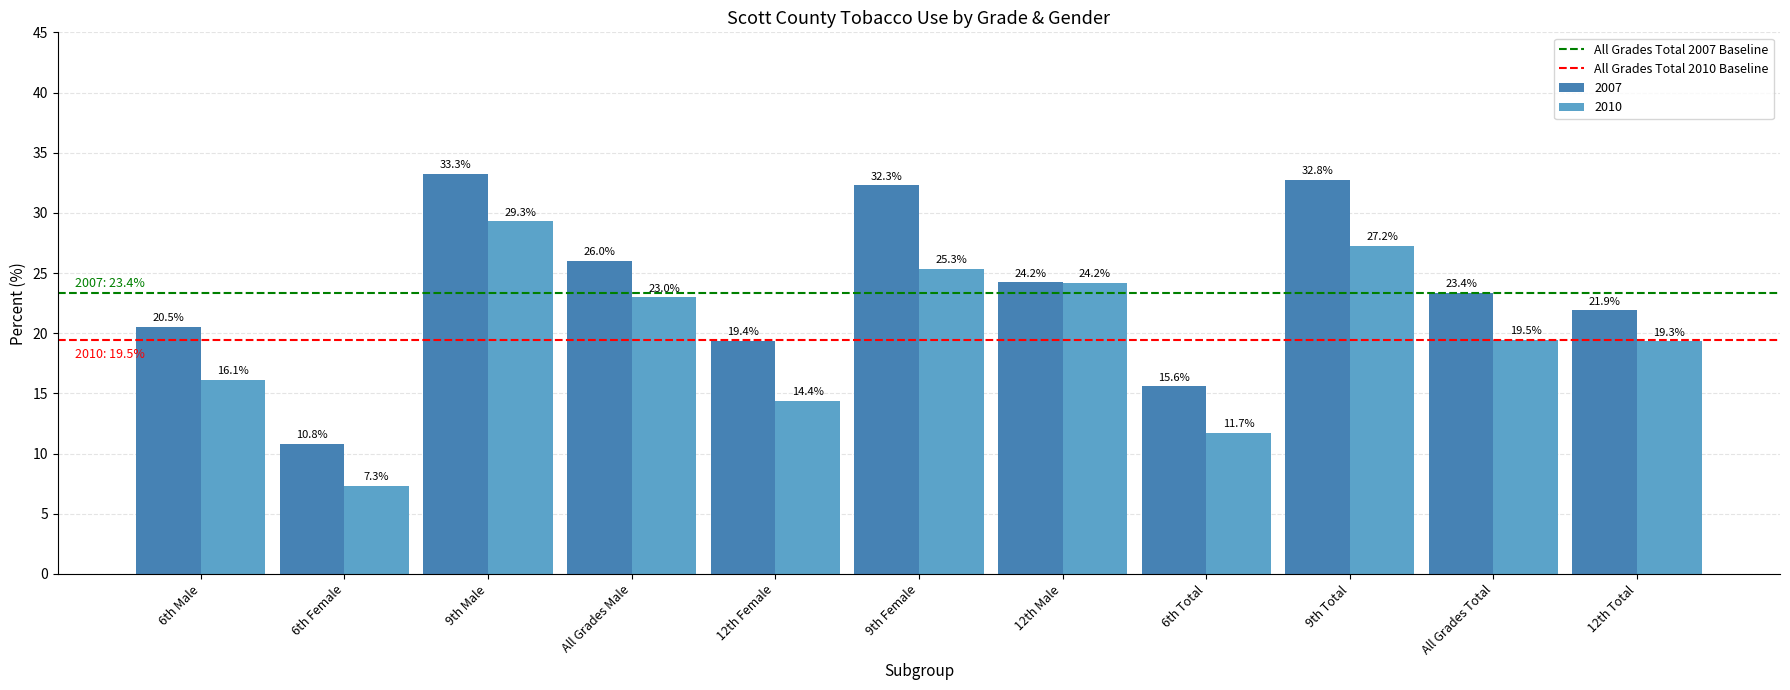

At how many categories does at least one series exceed 19?

9